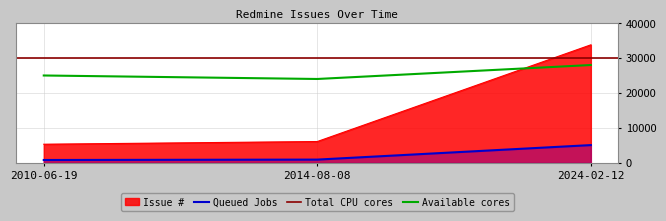

The value at 2024-02-12 is 33784. True or false?

True